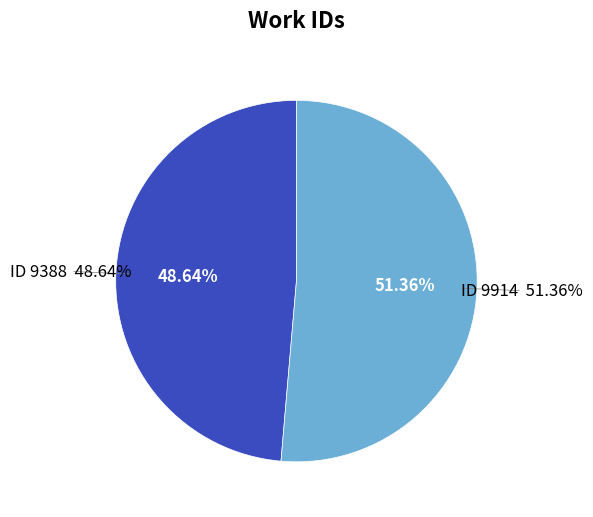

Is there any slice that represents more than half of the pie?

Yes